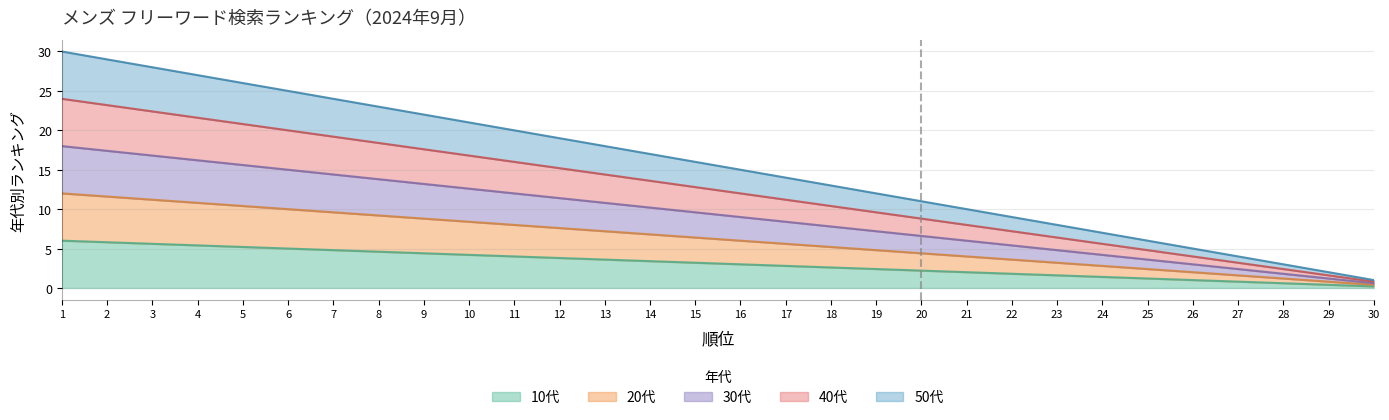

Which series changed the most between 1 and 3?

50代